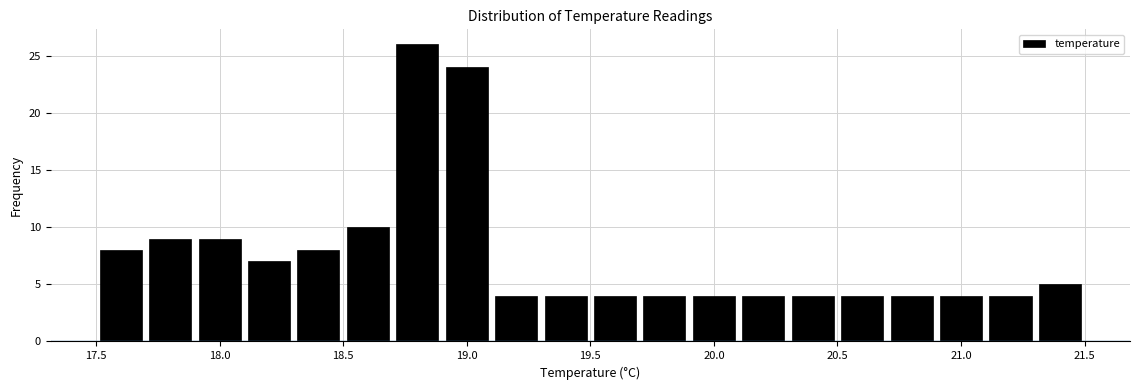

Reading left to right, transcribe this chart: for each bar, give the range it covers on the x-axis and its height. The values are not printed on the chart, so give them approximately, as read against the axis.

17.5 to 17.7: 8
17.7 to 17.9: 9
17.9 to 18.1: 9
18.1 to 18.3: 7
18.3 to 18.5: 8
18.5 to 18.7: 10
18.7 to 18.9: 26
18.9 to 19.1: 24
19.1 to 19.3: 4
19.3 to 19.5: 4
19.5 to 19.7: 4
19.7 to 19.9: 4
19.9 to 20.1: 4
20.1 to 20.3: 4
20.3 to 20.5: 4
20.5 to 20.7: 4
20.7 to 20.9: 4
20.9 to 21.1: 4
21.1 to 21.3: 4
21.3 to 21.5: 5